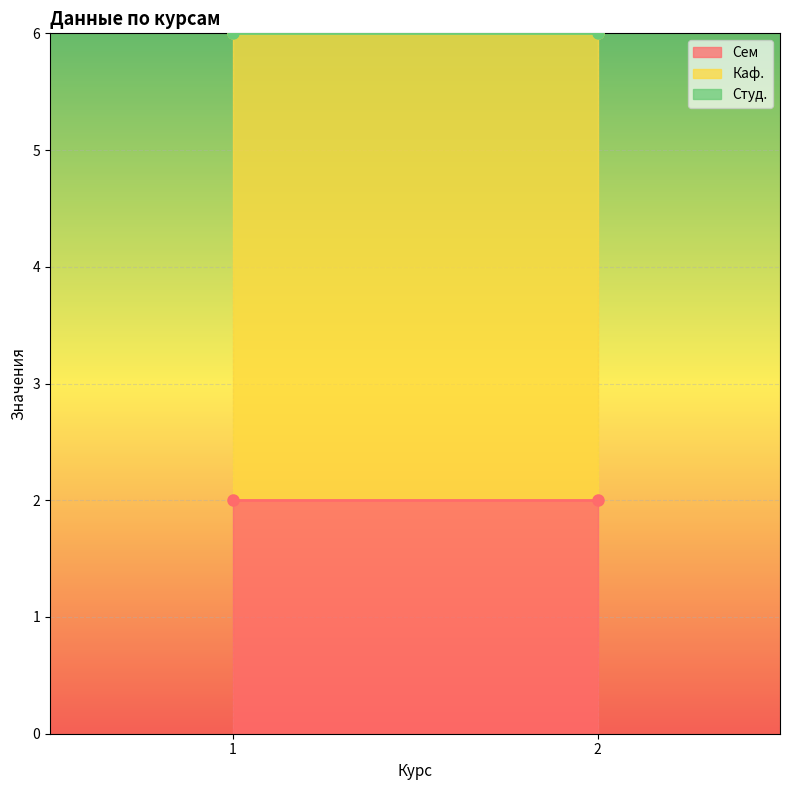

Which series has the largest total across all categories?

Каф.